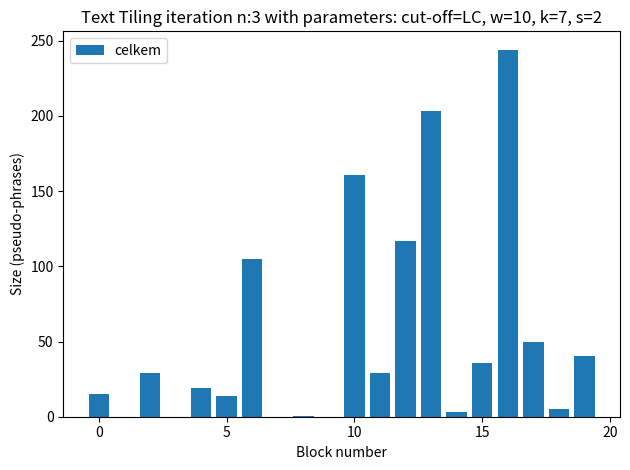

What is the sum of all values?

1070.7